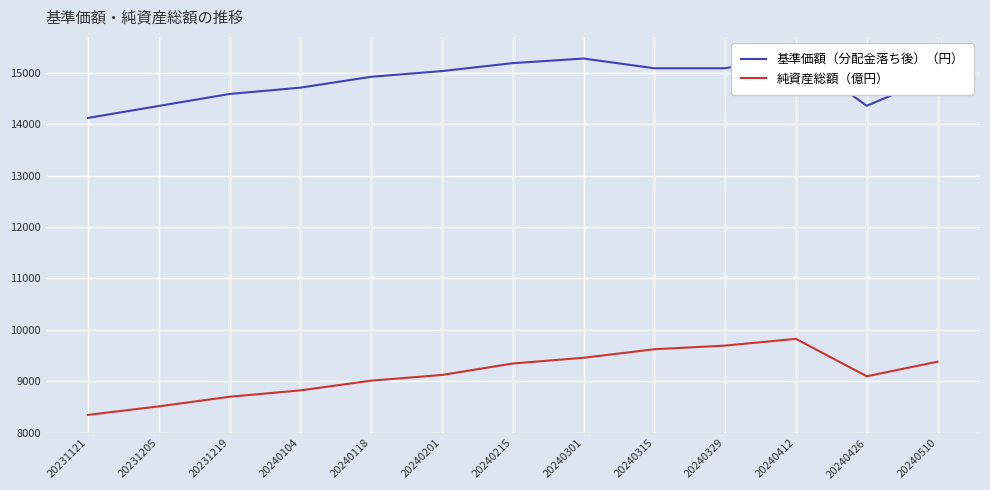

Rank the series at 20240201 from highest to lowest value.

基準価額（分配金落ち後）（円）, 純資産総額（億円）